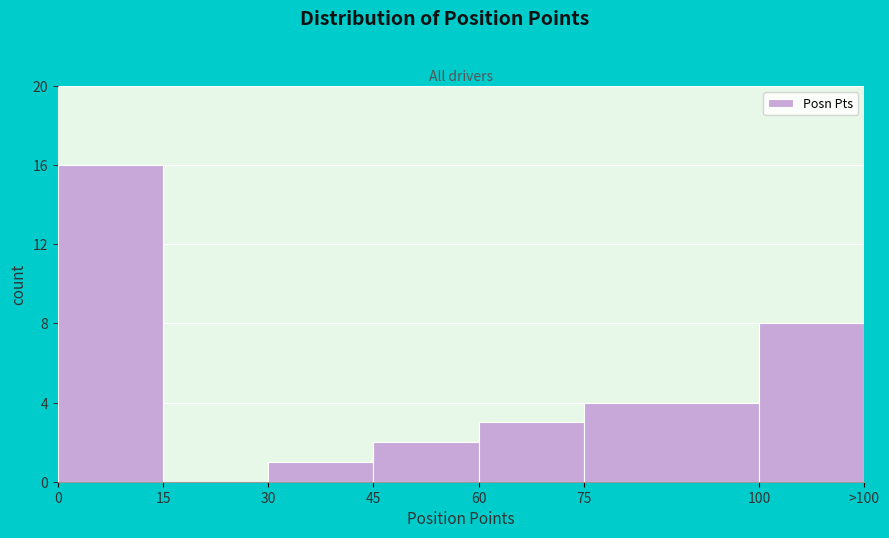

Reading left to right, extract all data points from this chart.

0=16	15=0	30=1	45=2	60=3	75=4	100=8